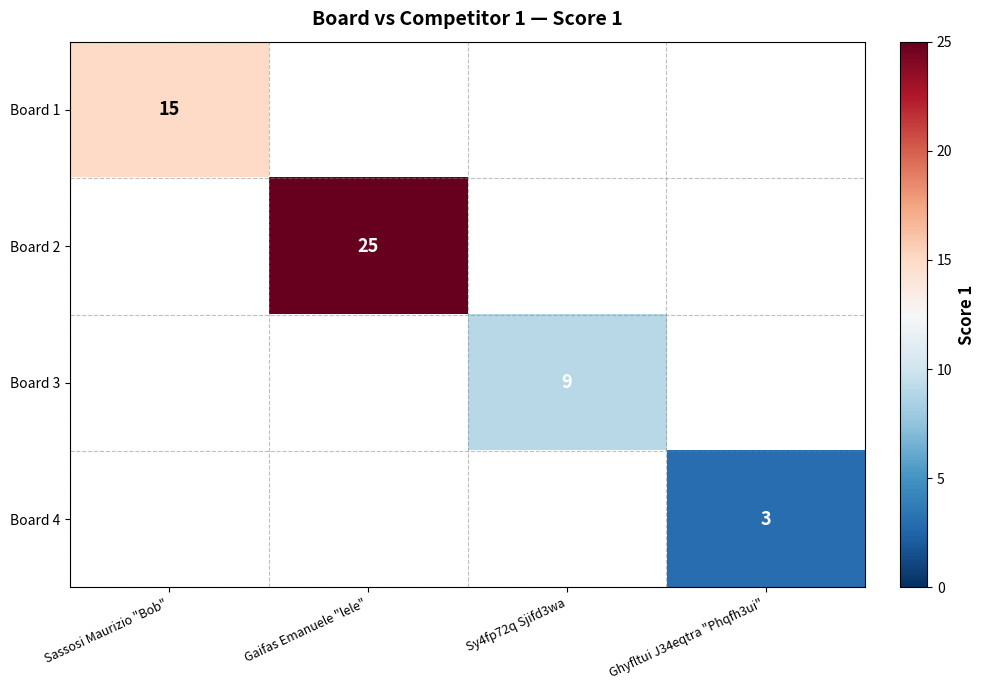

At how many categories does at least one series exceed 17?

1